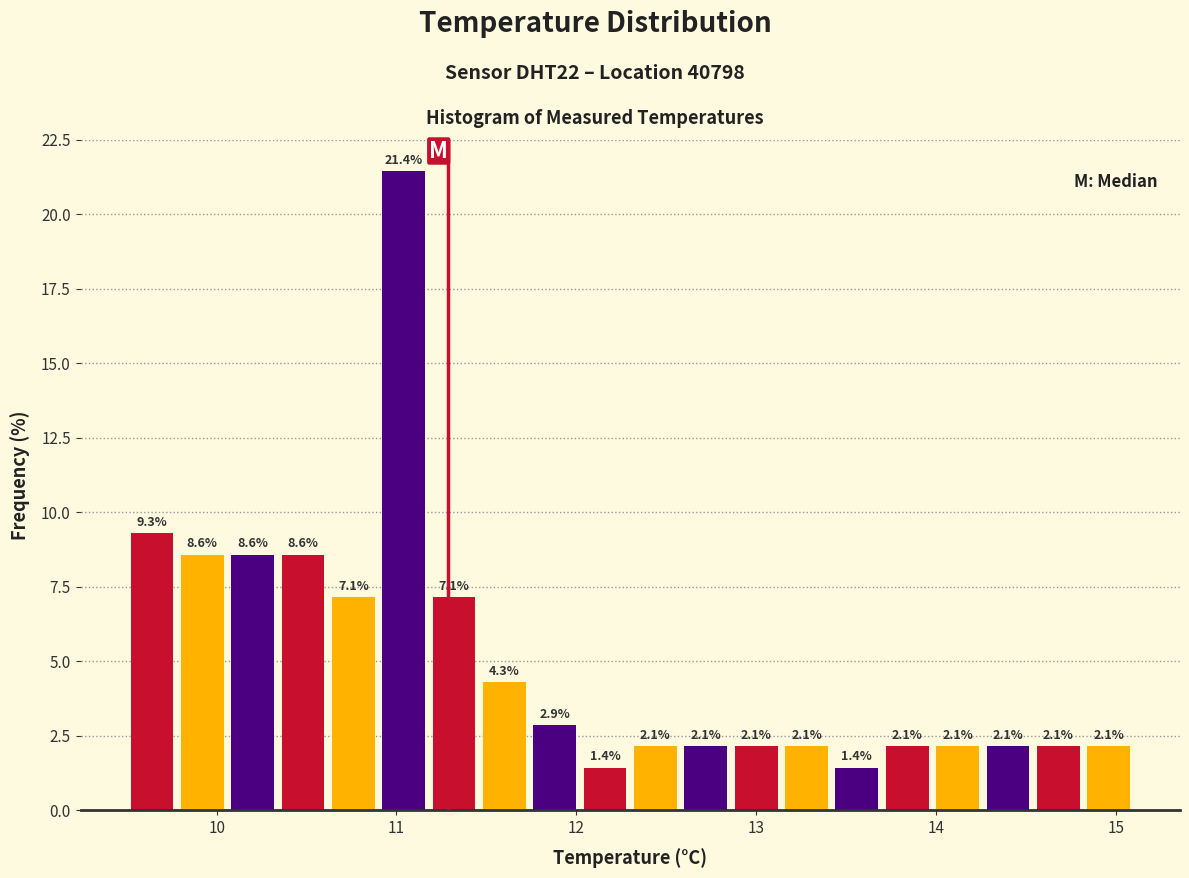

Around what value on the x-axis is the tallest bar? Give the approximate position of its centre, as read against the axis.

11.0